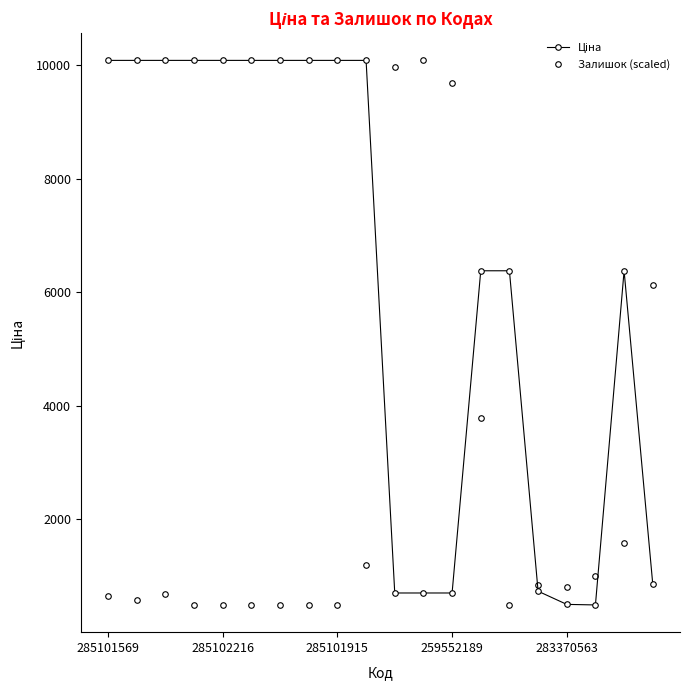

What is the value of the Залишок (scaled) point at the 8th from the left?

490.8